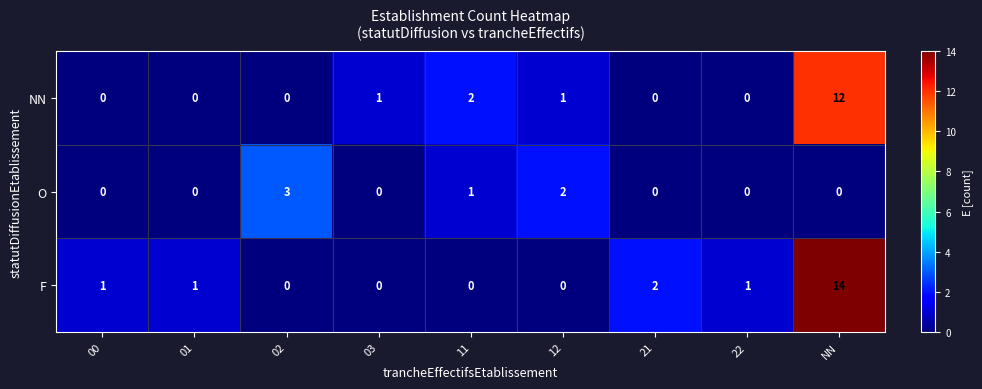

Which series has the largest range (max minus min)?

F